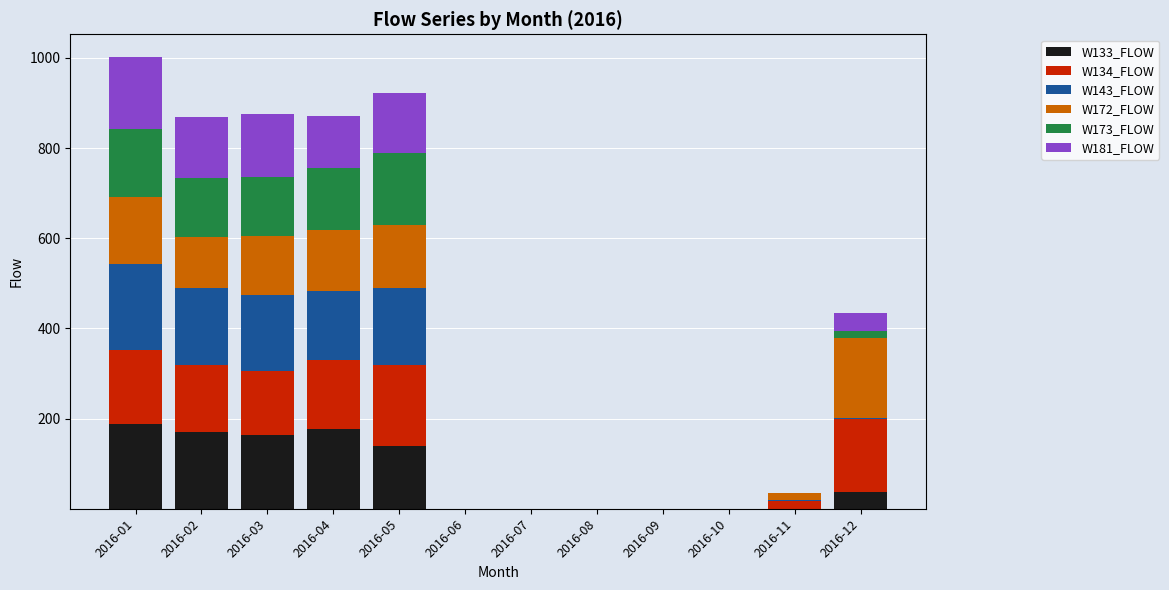

What is the highest value of the W133_FLOW series?

187.5